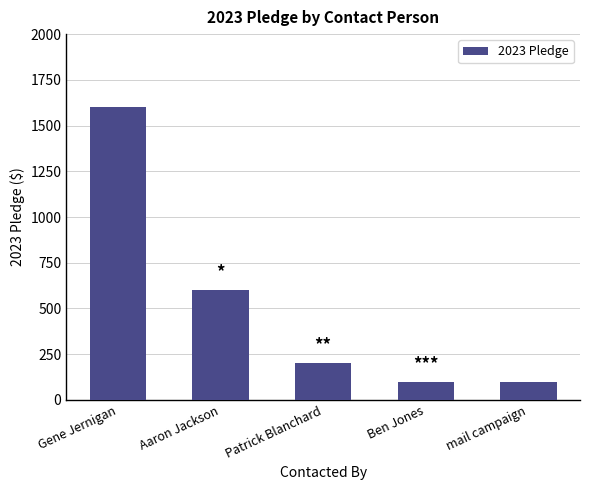

What is the label of the 4th bar from the left?

Ben Jones